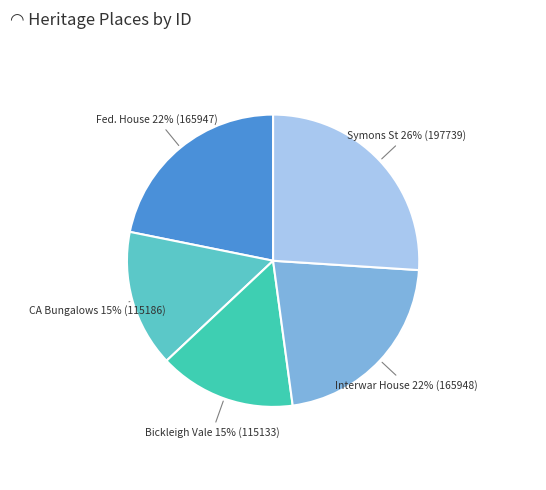

Which category has the biggest portion of the pie?

Symons Street Residential Precinct